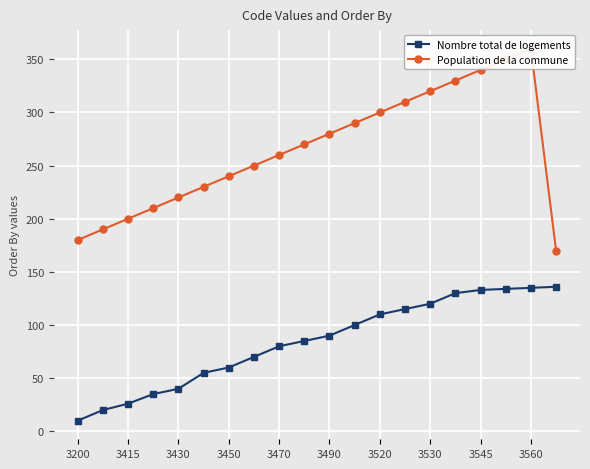

True or false: Population de la commune and Nombre total de logements cross at least once.

False